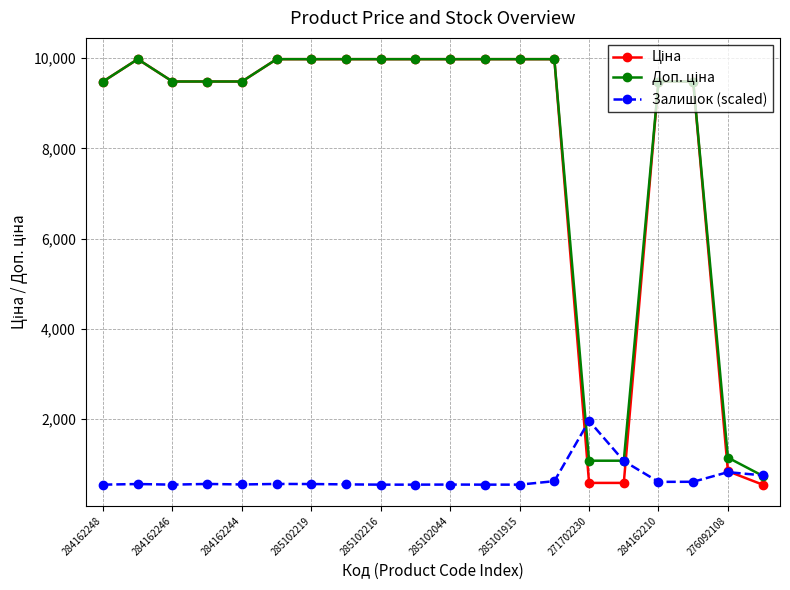

At how many categories does at least one series exceed 4538?

16